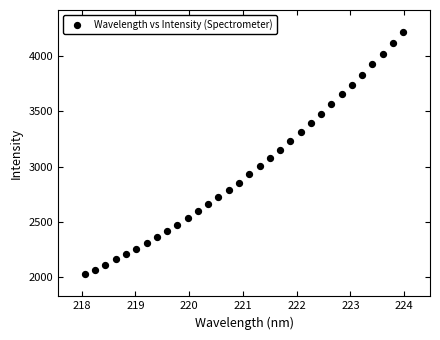

What is the range of X values (max minus min)?

5.9